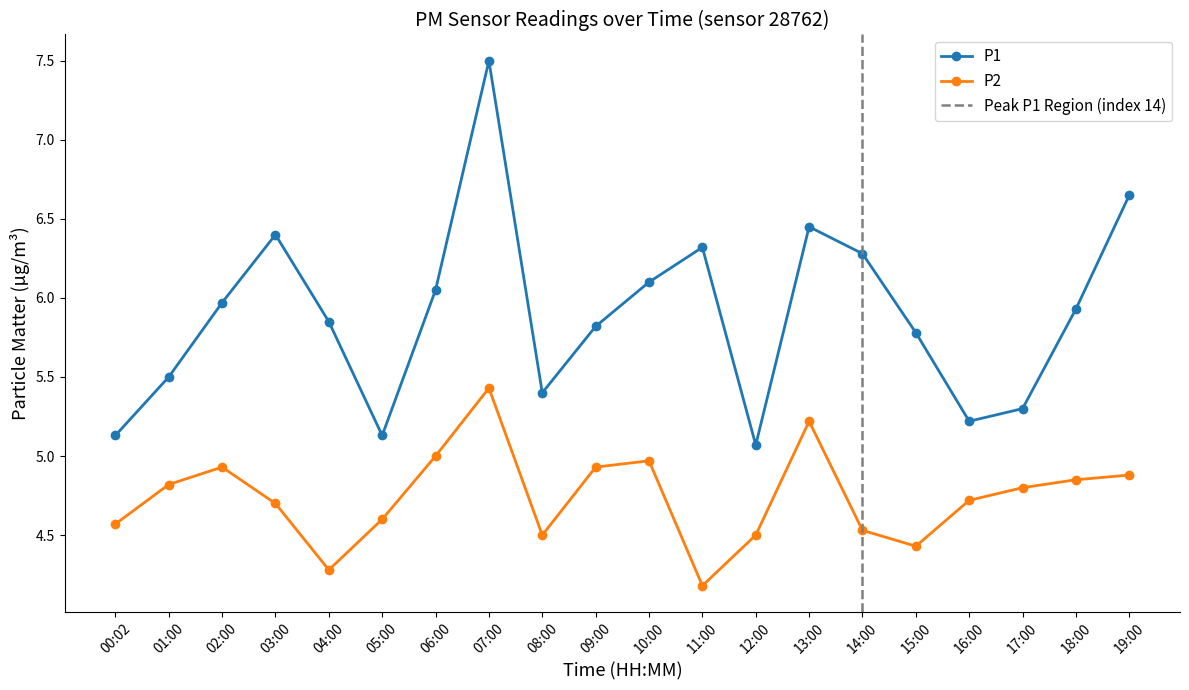

Reading left to right, extract all data points from this chart.

P1: 00:02=5.1	01:00=5.5	02:00=6.0	03:00=6.4	04:00=5.8	05:00=5.1	06:00=6.0	07:00=7.5	08:00=5.4	09:00=5.8	10:00=6.1	11:00=6.3	12:00=5.1	13:00=6.5	14:00=6.3	15:00=5.8	16:00=5.2	17:00=5.3	18:00=5.9	19:00=6.7
P2: 00:02=4.6	01:00=4.8	02:00=4.9	03:00=4.7	04:00=4.3	05:00=4.6	06:00=5.0	07:00=5.4	08:00=4.5	09:00=4.9	10:00=5.0	11:00=4.2	12:00=4.5	13:00=5.2	14:00=4.5	15:00=4.4	16:00=4.7	17:00=4.8	18:00=4.8	19:00=4.9